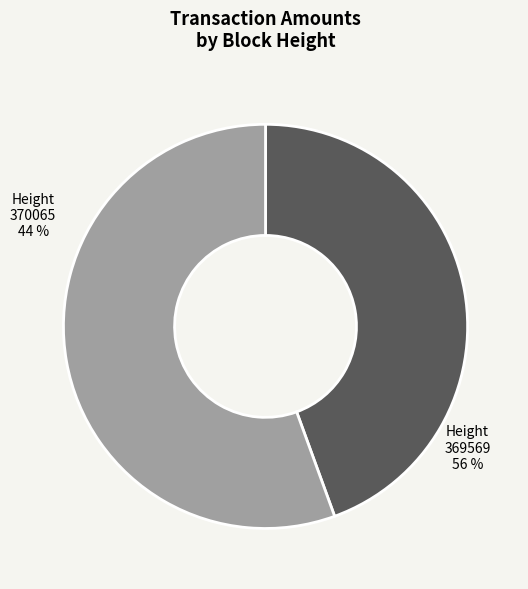

Approximately how many times larger is the value at 369569 compared to 370065?

1.2